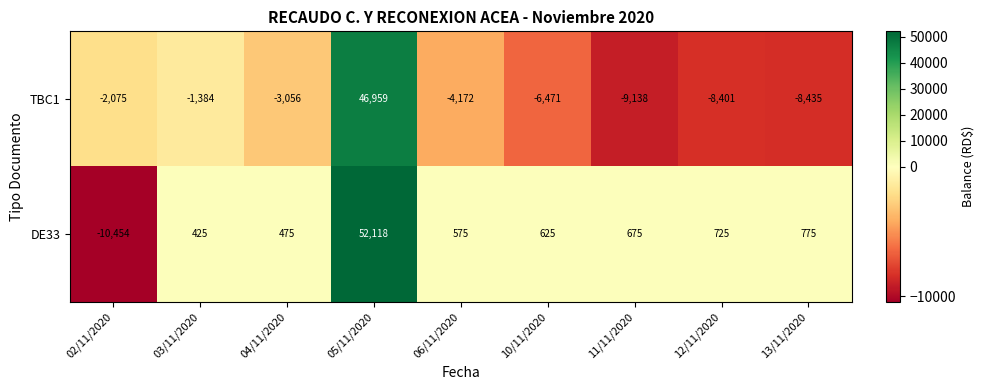

Reading left to right, transcribe all the data shown in this chart.

TBC1: -2075	-1384	-3056	46959	-4172	-6471	-9138	-8401	-8435
DE33: -10454	425	475	52118	575	625	675	725	775